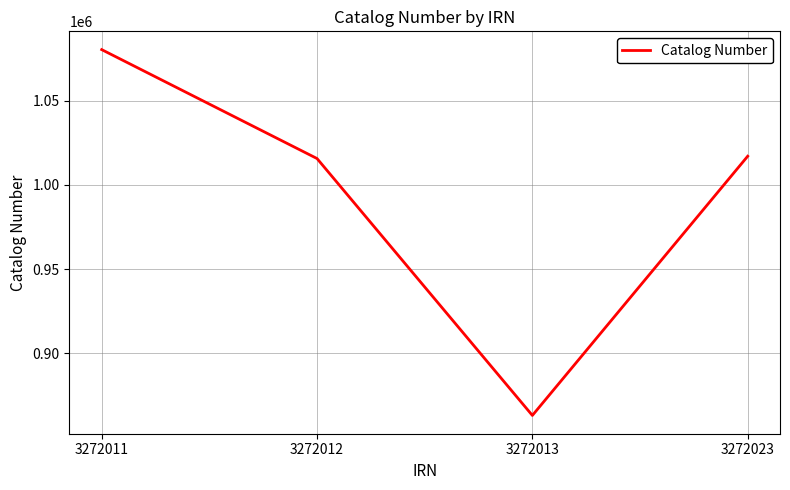

True or false: there are more than 2 points higher than both neighbors.

False